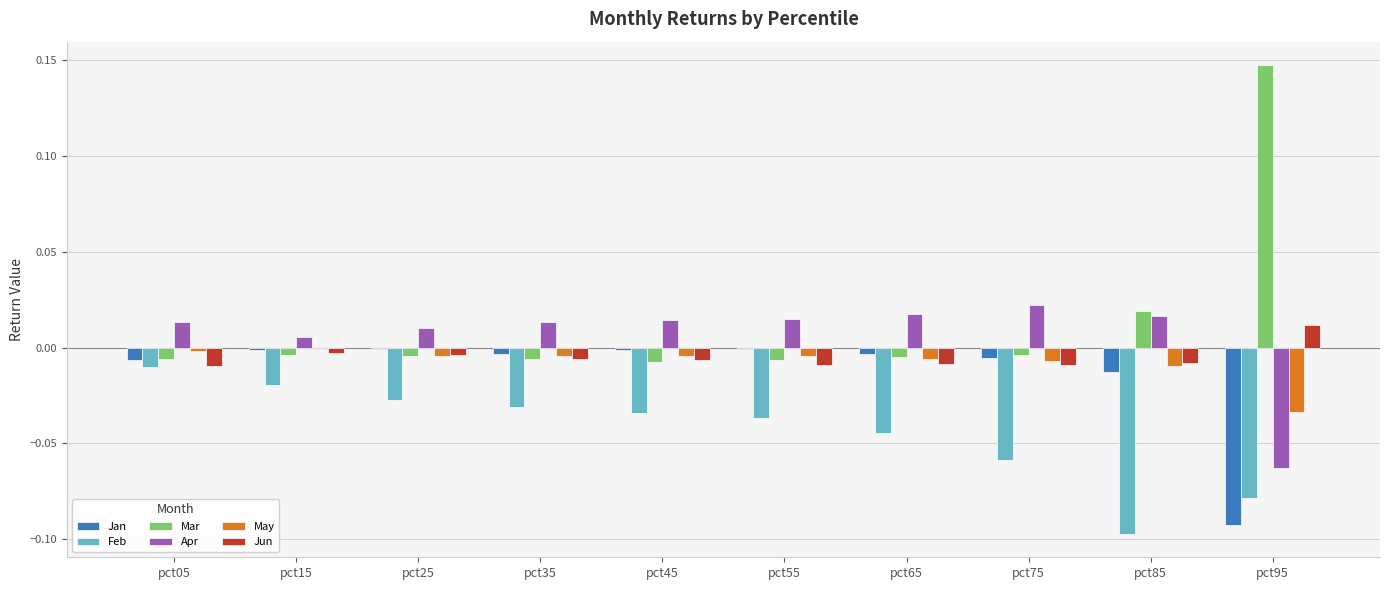

The Mar series shows -0.0 at pct05. True or false?

True